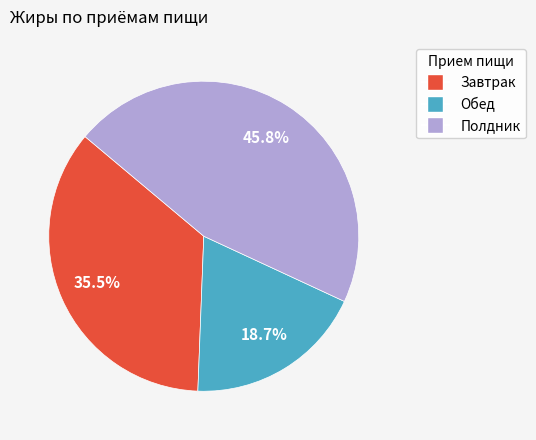

What portion of the pie excludes Обед?

81.3%